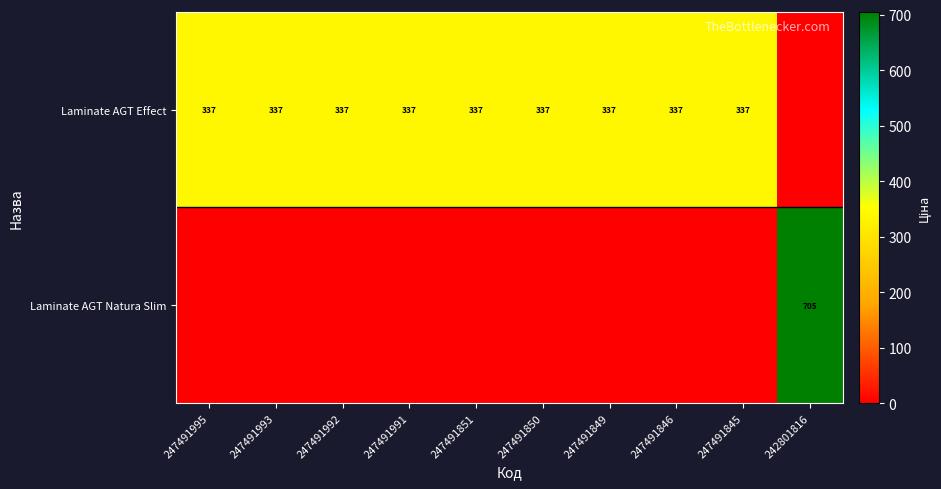

What is the sum of the Laminate AGT Effect values at 247491991 and 247491995?

674